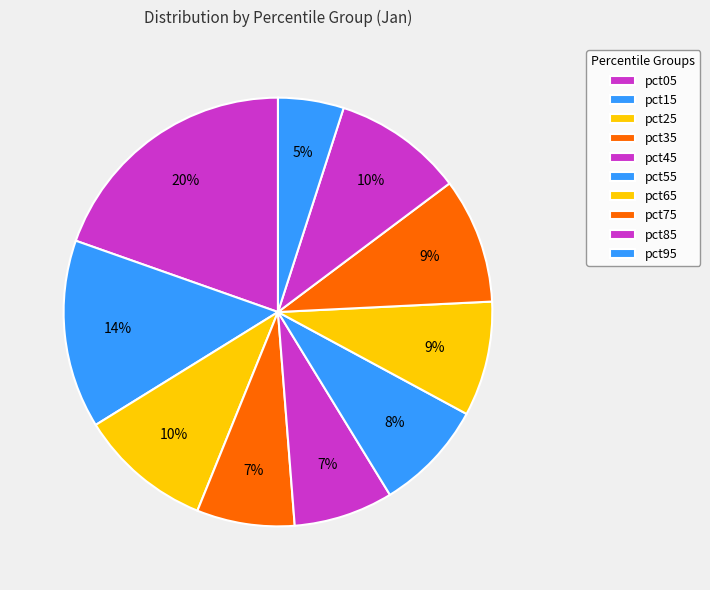

What percentage is the pct45 slice, to the nearest percent?

7%